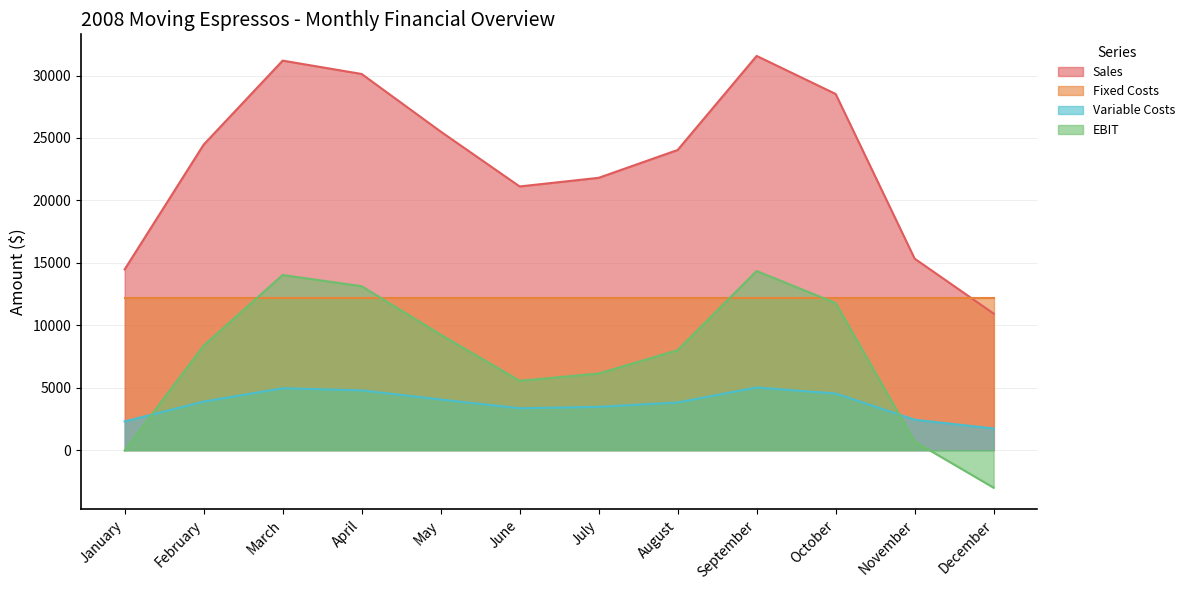

Where does the Variable Costs series first go above 3892?

February